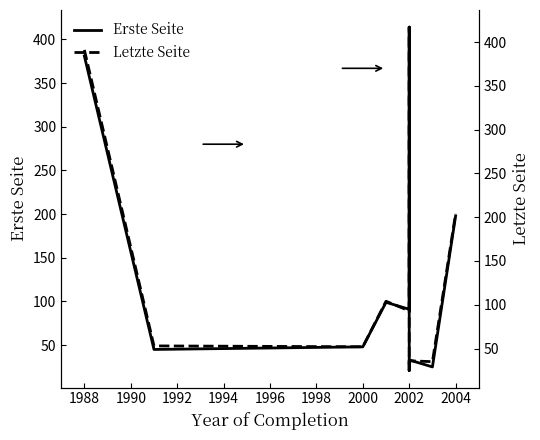

Reading right to left, list all the values displayed in this chart.

Erste Seite: 198	25	33	21	47	414	122	91	99	48	45	381
Letzte Seite: 204	35	36	25	49	417	128	93	104	52	53	391